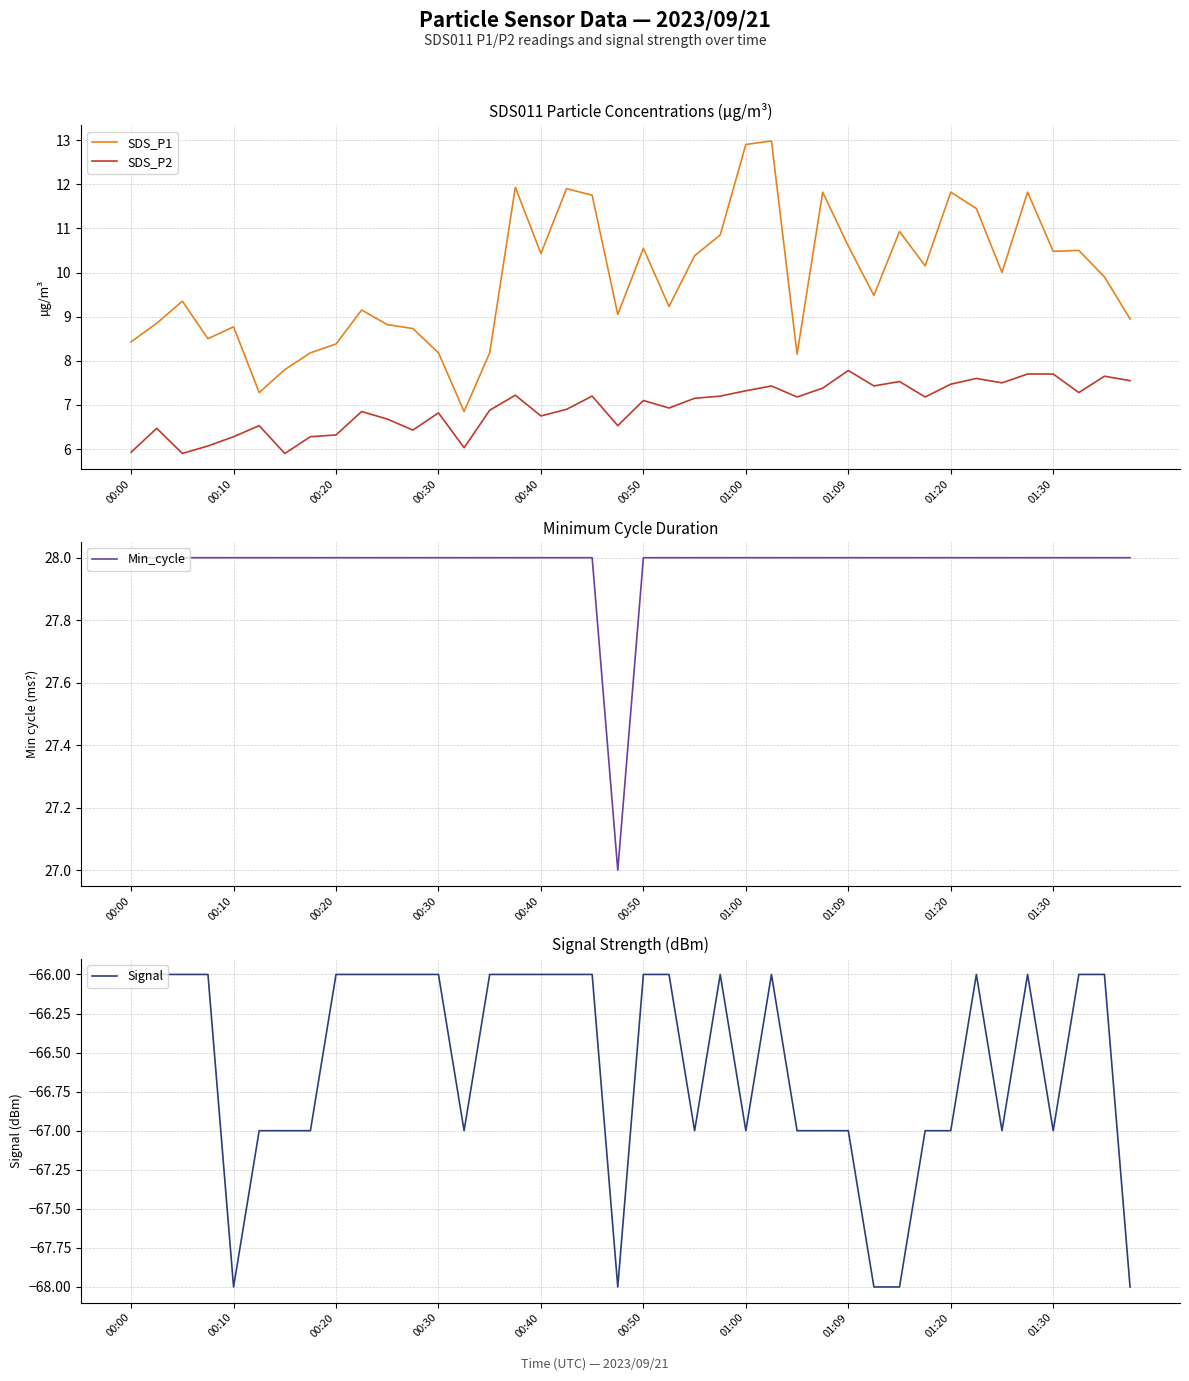

The value of SDS_P2 at 00:10 is 1.8. True or false?

False